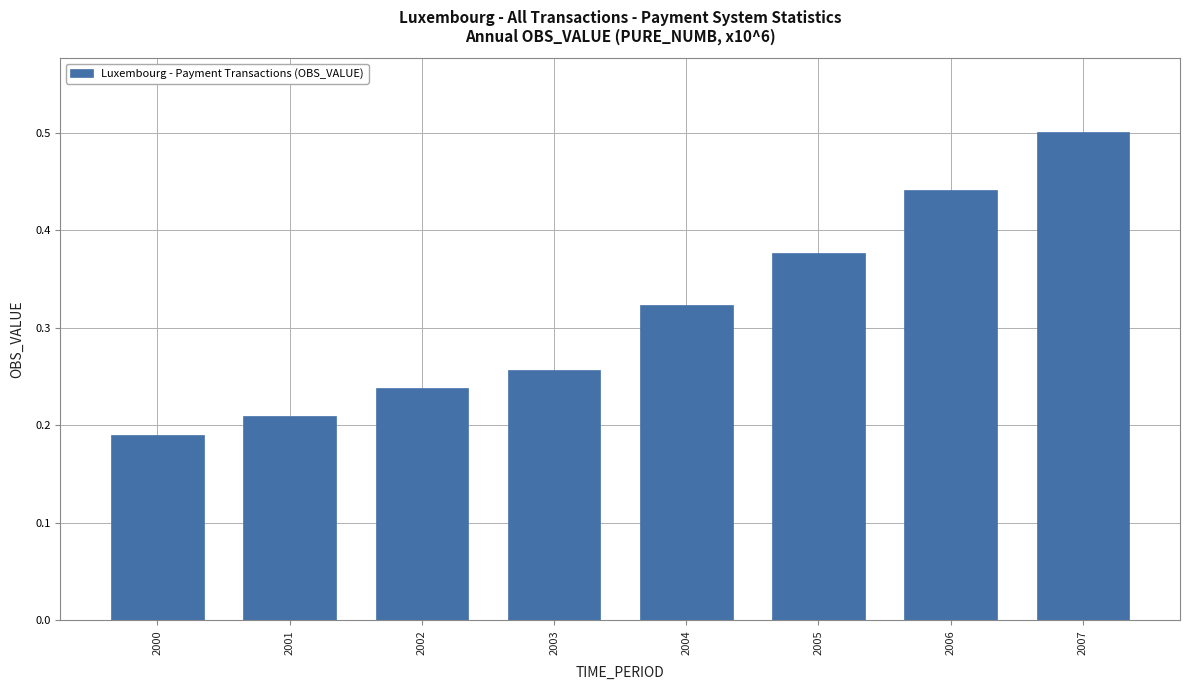

Rank the categories by value from lowest to highest.

2000, 2001, 2002, 2003, 2004, 2005, 2006, 2007